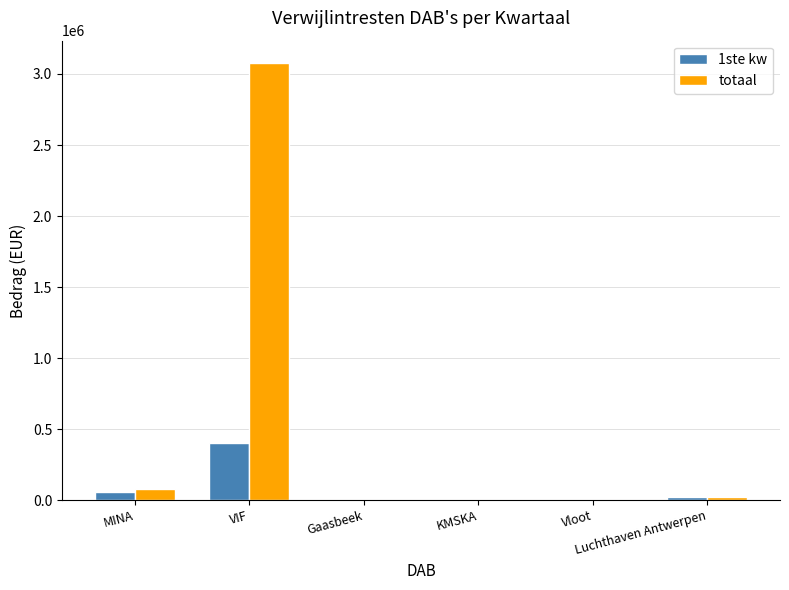

Which series has the largest total across all categories?

totaal